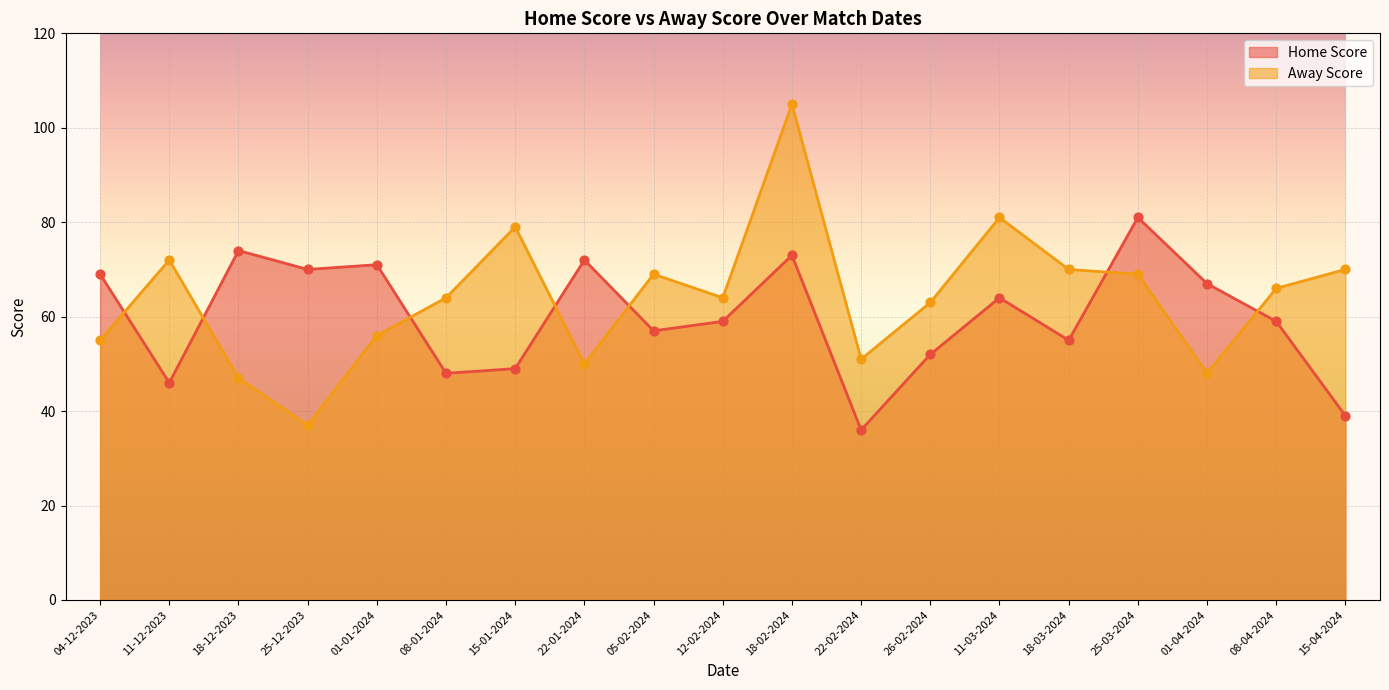

Which series has the largest Y range (max minus min)?

Away Score